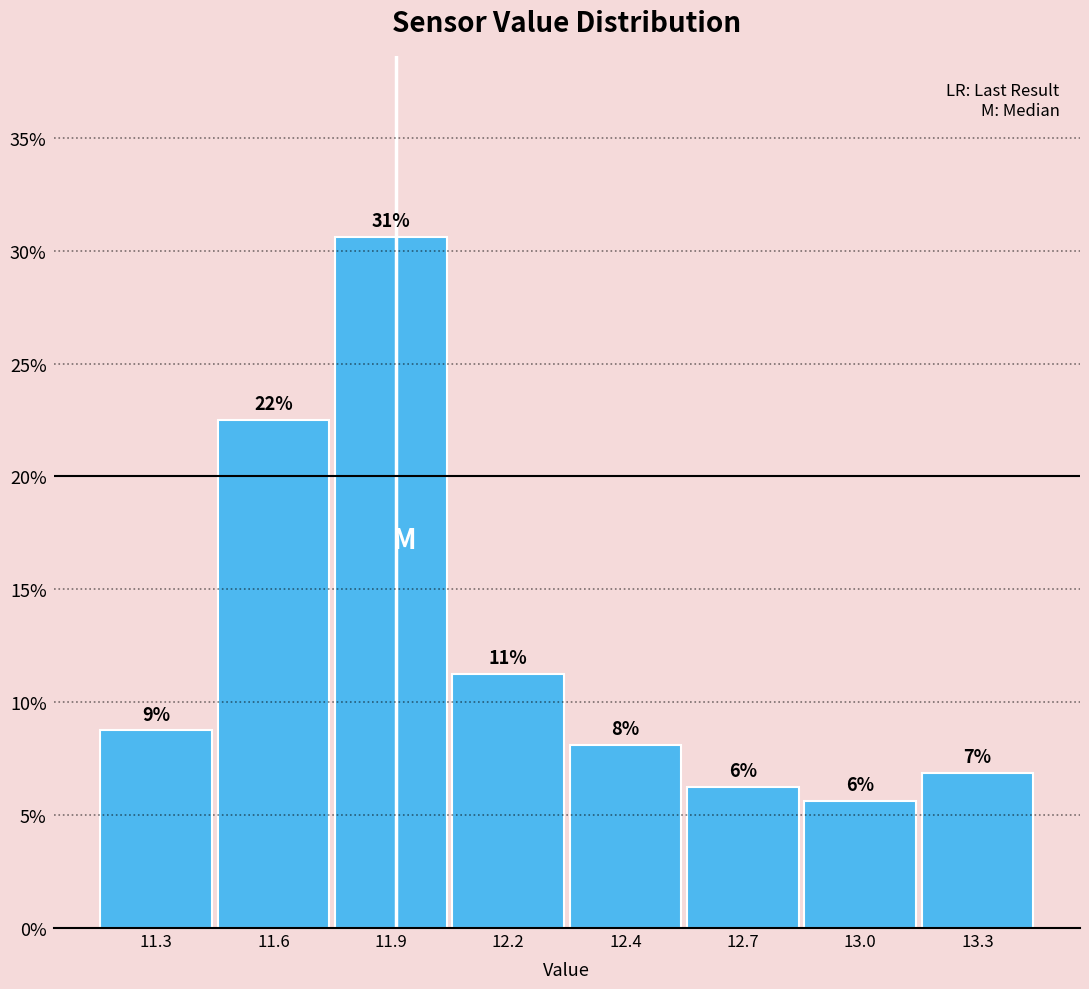

How many bars are there in total?

8